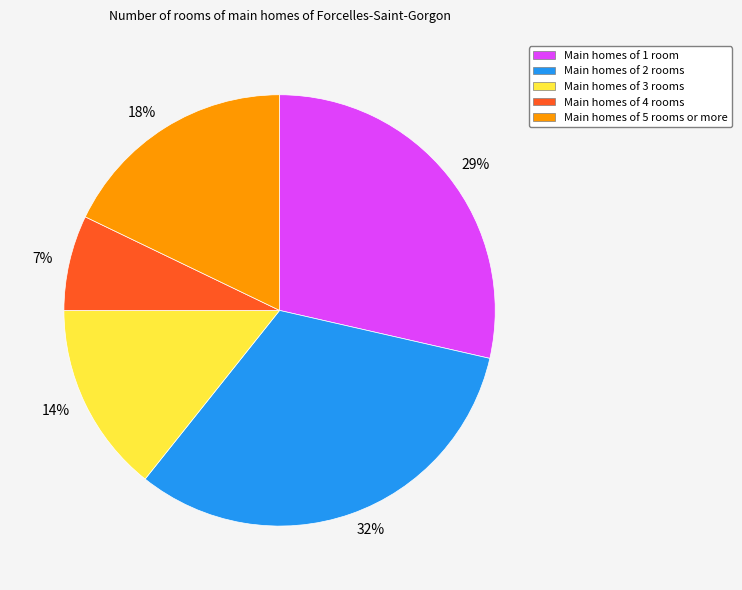

How many segments does this pie chart have?

5